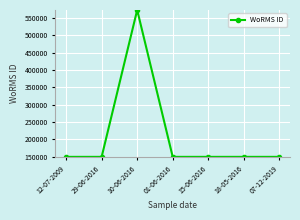

How many distinct data groups are displayed?

1